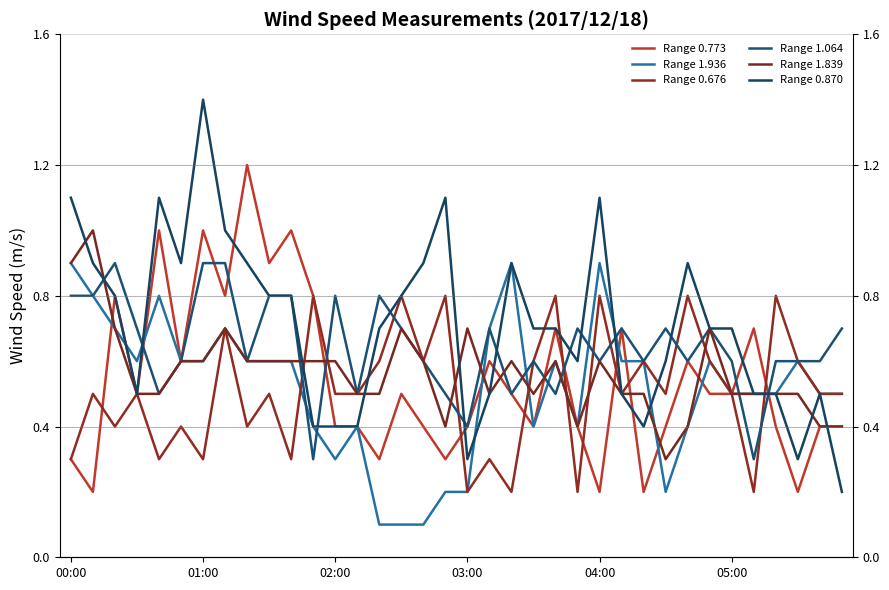

How many intersections are there between Range 0.773 and Range 1.064?

8